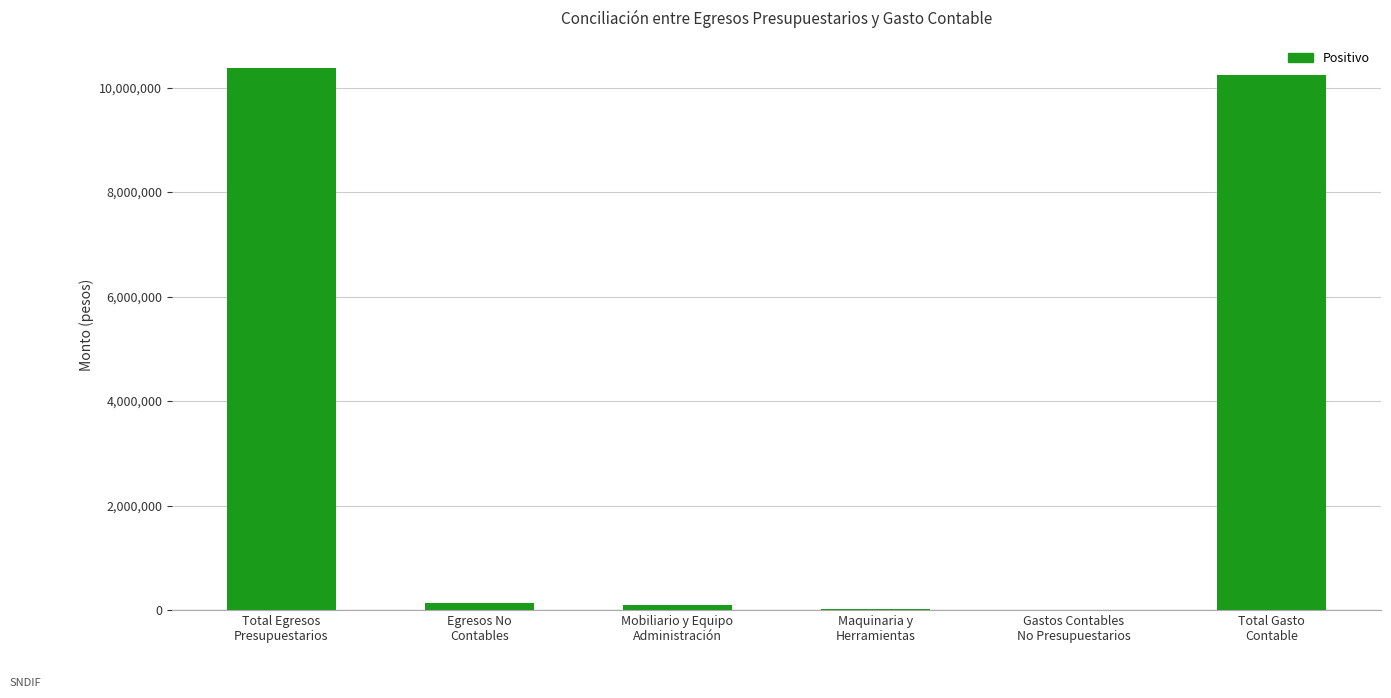

What is the sum of the values at Total Egresos
Presupuestarios and Mobiliario y Equipo
Administración?

10481750.1